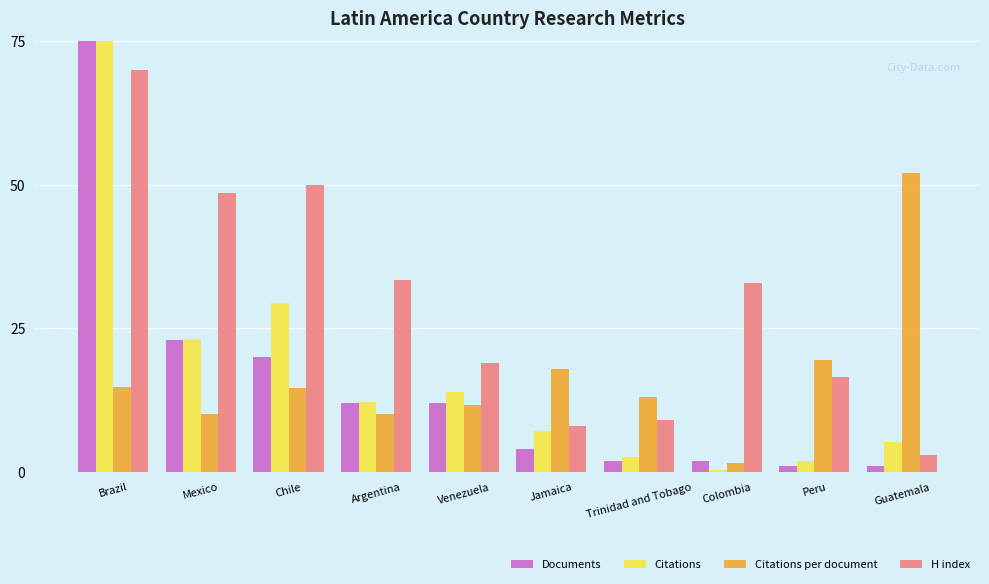

Where does the Citations per document series first go above 14?

Brazil